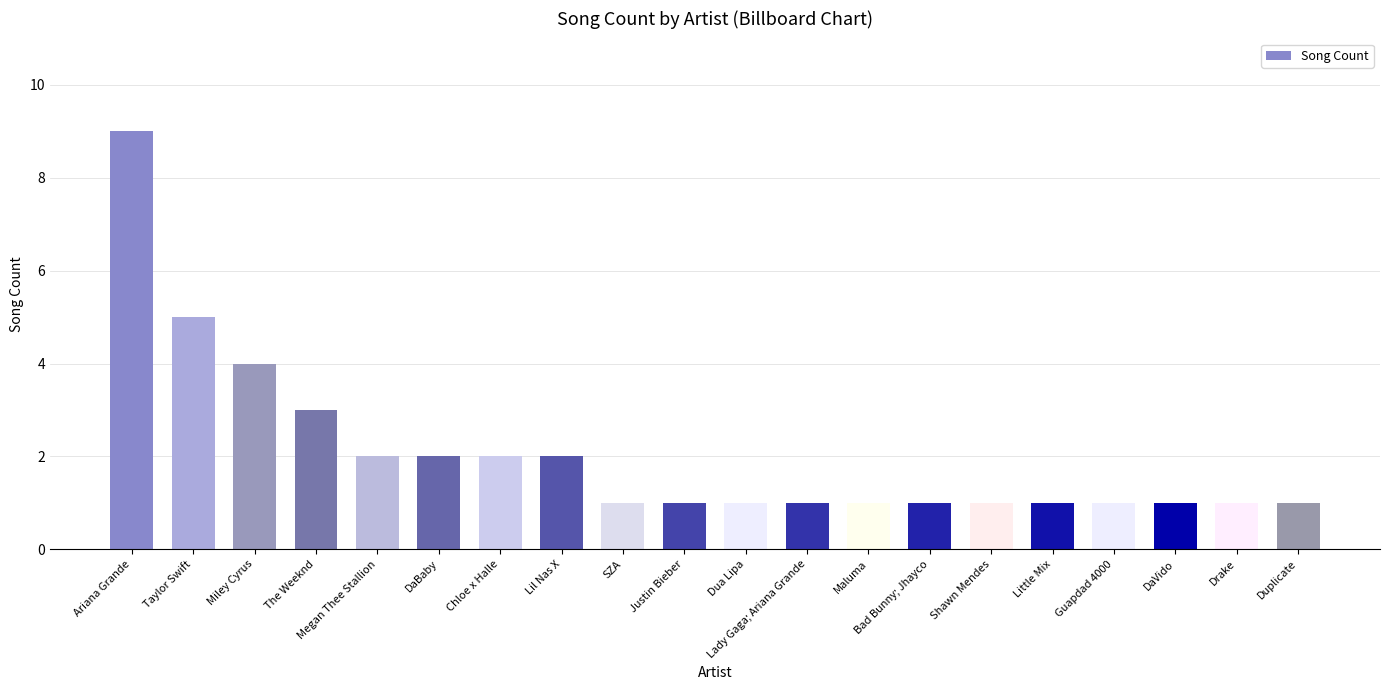

Reading left to right, list all the values displayed in this chart.

Ariana Grande=9	Taylor Swift=5	Miley Cyrus=4	The Weeknd=3	Megan Thee Stallion=2	DaBaby=2	Chloe x Halle=2	Lil Nas X=2	SZA=1	Justin Bieber=1	Dua Lipa=1	Lady Gaga; Ariana Grande=1	Maluma=1	Bad Bunny; Jhayco=1	Shawn Mendes=1	Little Mix=1	Guapdad 4000=1	DaVido=1	Drake=1	Duplicate=1